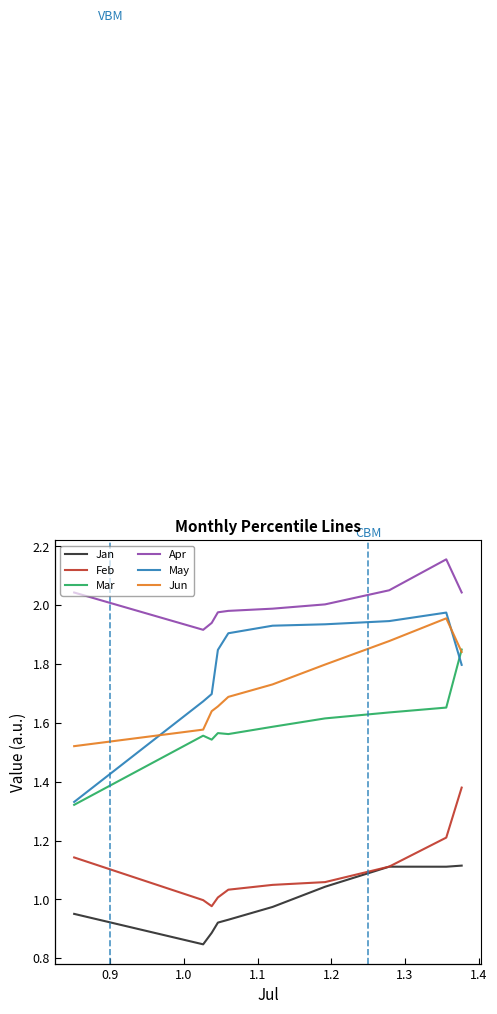

Which series has the largest total across all categories?

Apr